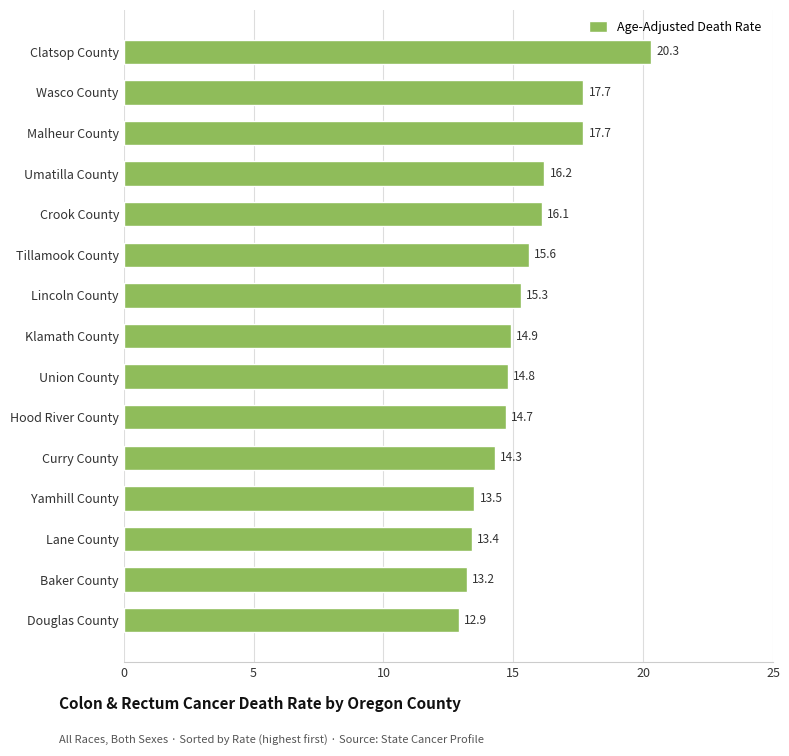

The chart shows a value of 23.9 at Yamhill County. True or false?

False